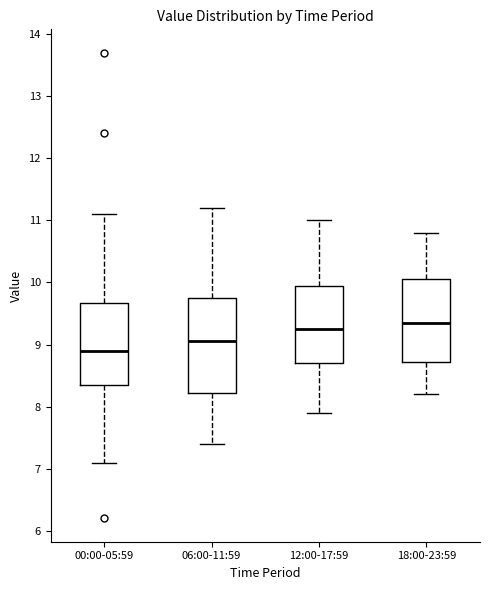

Which box's median line is the lowest?

00:00-05:59